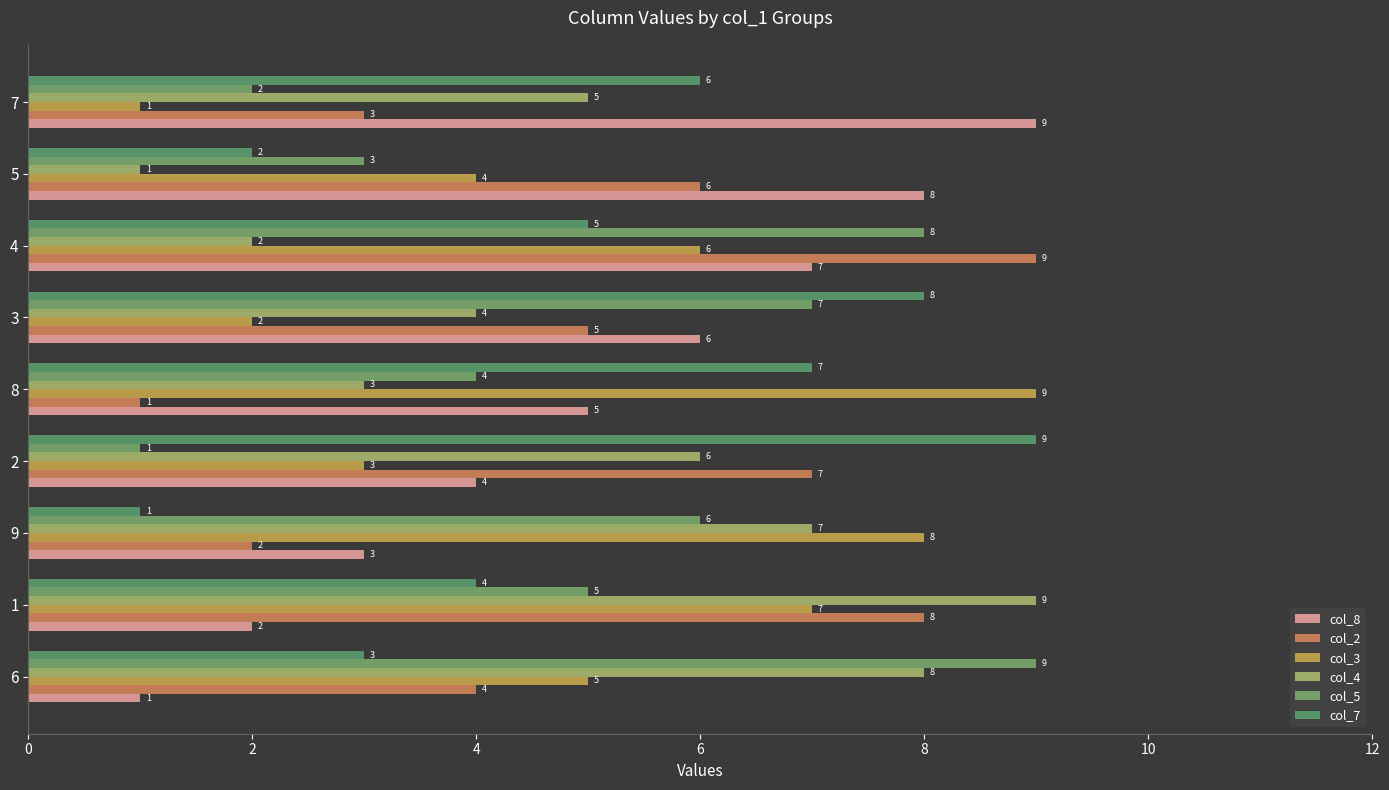

How many series are shown in this chart?

6